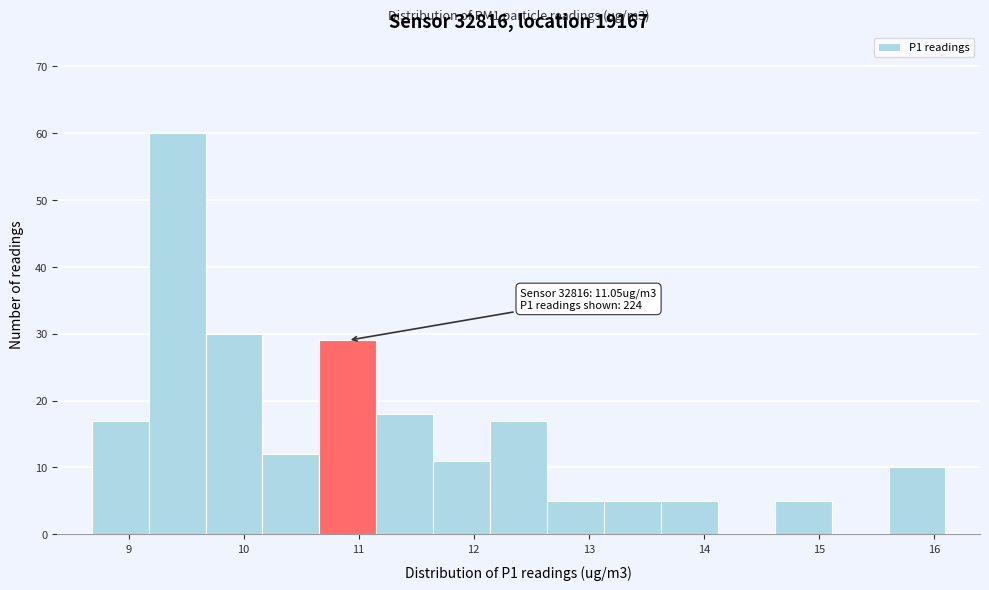

Which range on the x-axis has the tallest bar?

9.2 to 9.7